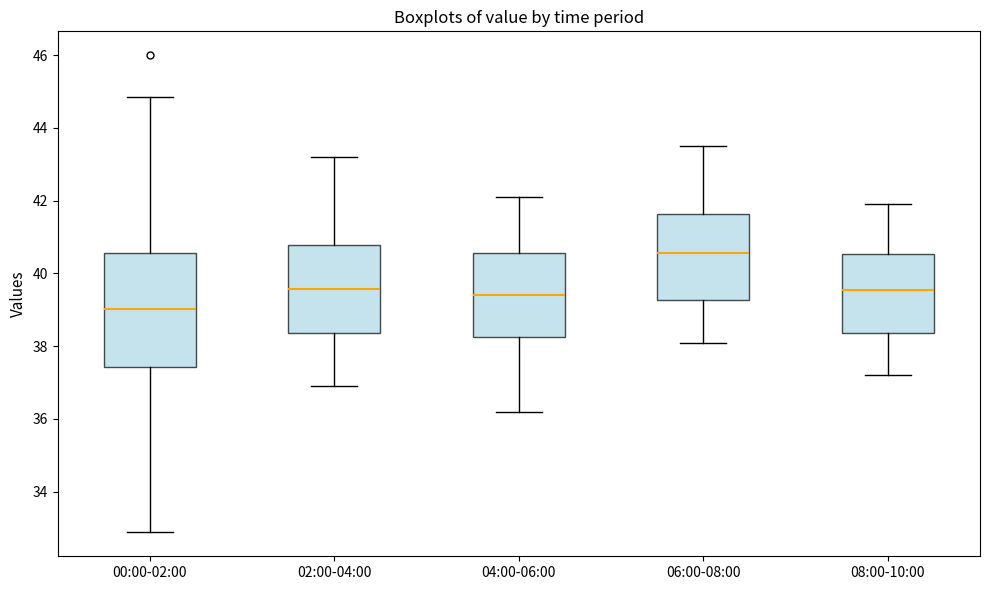

Reading left to right, transcribe this box plot: for each box, give where its median line is, the range the box spans, and where its two whiskers end, as read against the y-axis. The values are not printed on the chart, so give them approximately, as read against the axis.

00:00-02:00: median 39.0, box 37.4 to 40.6, whiskers 32.8 to 44.8
02:00-04:00: median 39.6, box 38.4 to 40.8, whiskers 37.0 to 43.2
04:00-06:00: median 39.4, box 38.2 to 40.6, whiskers 36.2 to 42.2
06:00-08:00: median 40.6, box 39.2 to 41.6, whiskers 38.2 to 43.6
08:00-10:00: median 39.6, box 38.4 to 40.6, whiskers 37.2 to 42.0